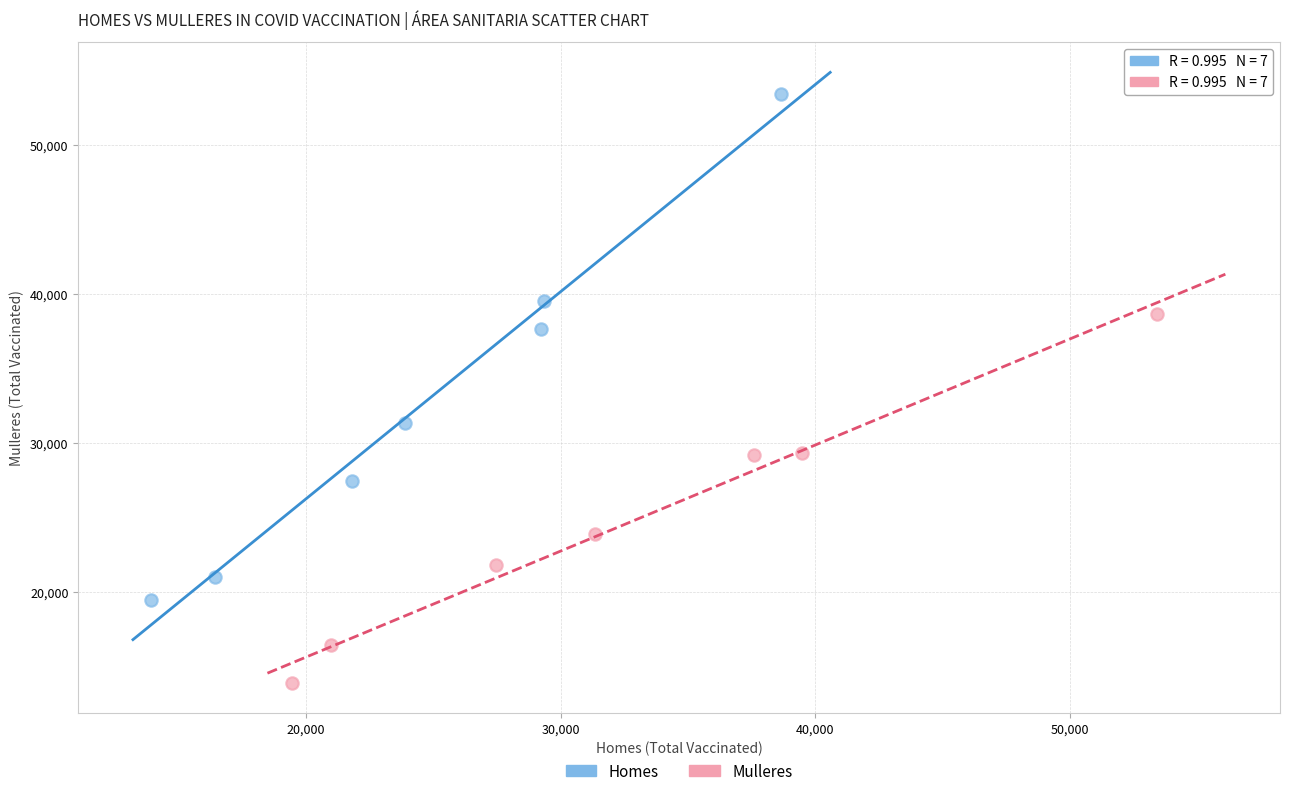

Which series reaches the maximum Y coordinate?

Homes